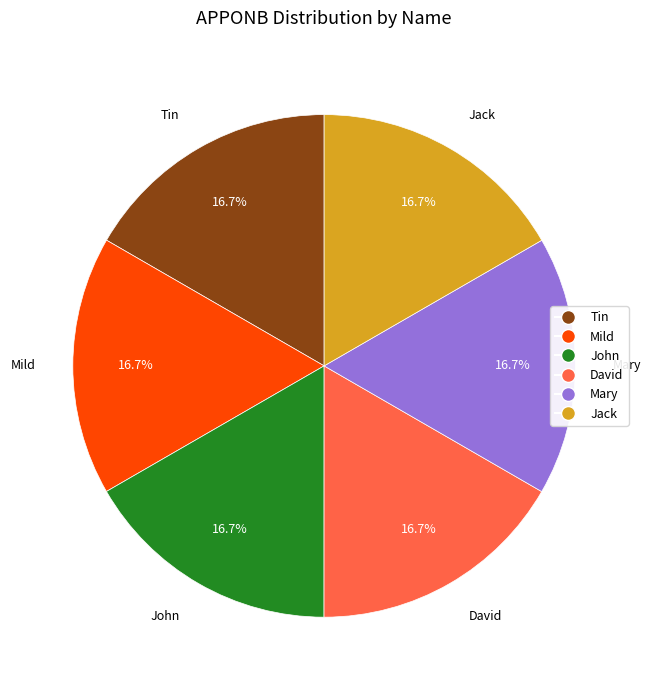

What percentage is NOT represented by Tin?

83.3%